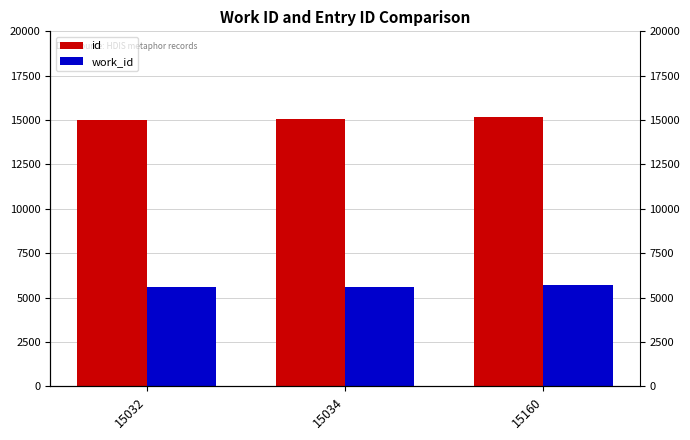

How many data points does each series have?

3